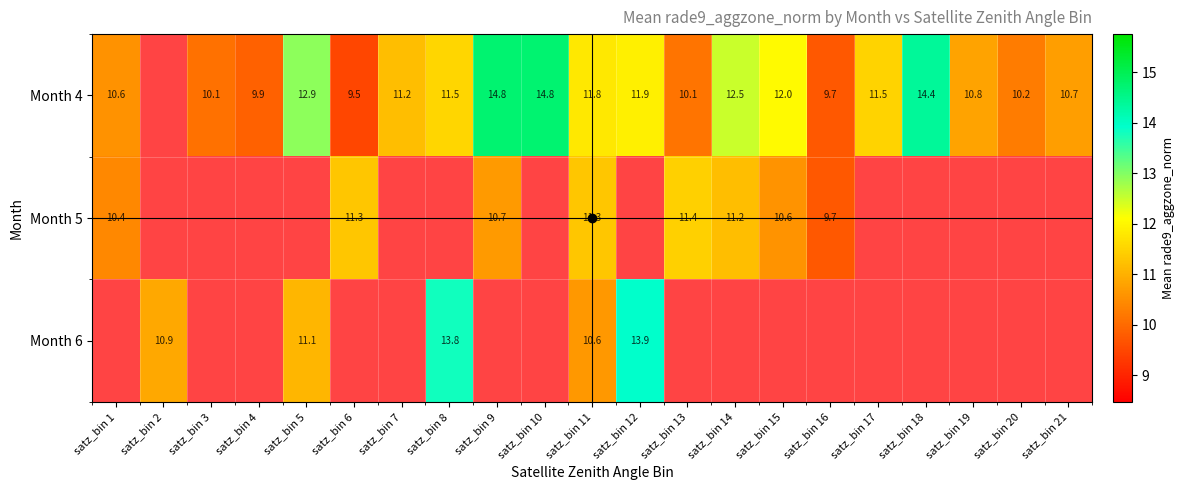

At which label does Month 6 first exceed 10?

satz_bin 2